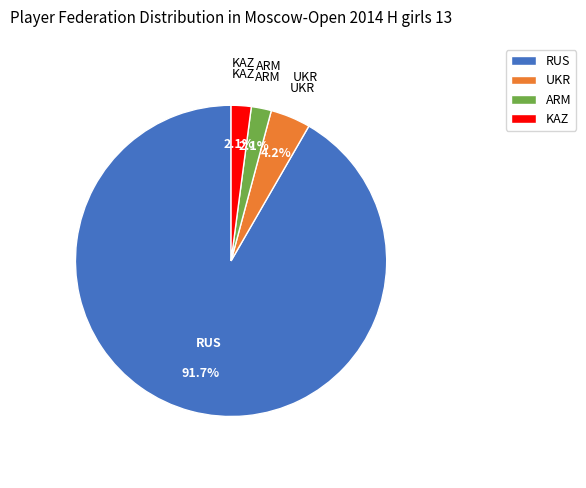

True or false: RUS accounts for 92% of the total.

True